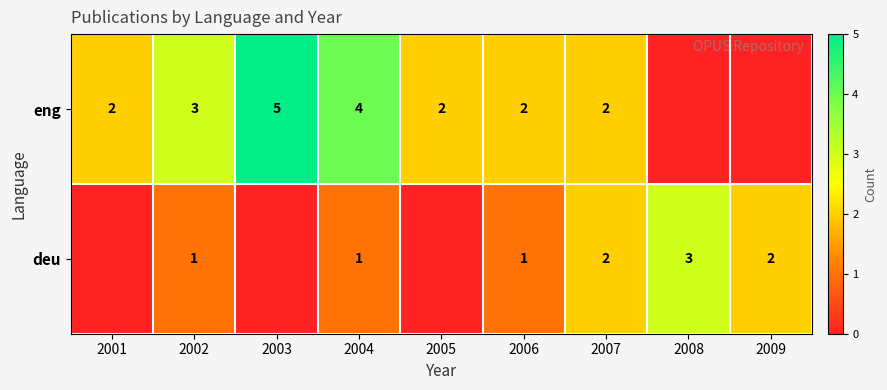

At how many categories does at least one series exceed 2?

4